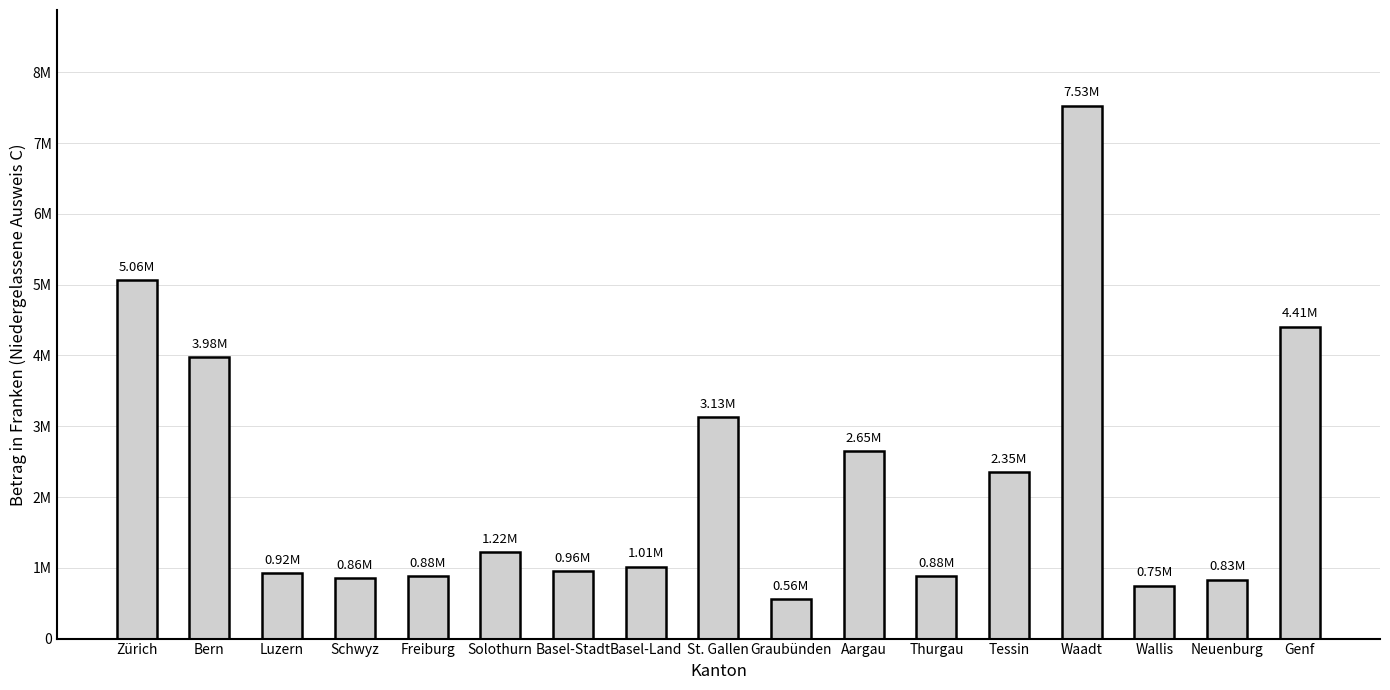

Rank the categories by value from highest to lowest.

Waadt, Zürich, Genf, Bern, St. Gallen, Aargau, Tessin, Solothurn, Basel-Land, Basel-Stadt, Luzern, Freiburg, Thurgau, Schwyz, Neuenburg, Wallis, Graubünden